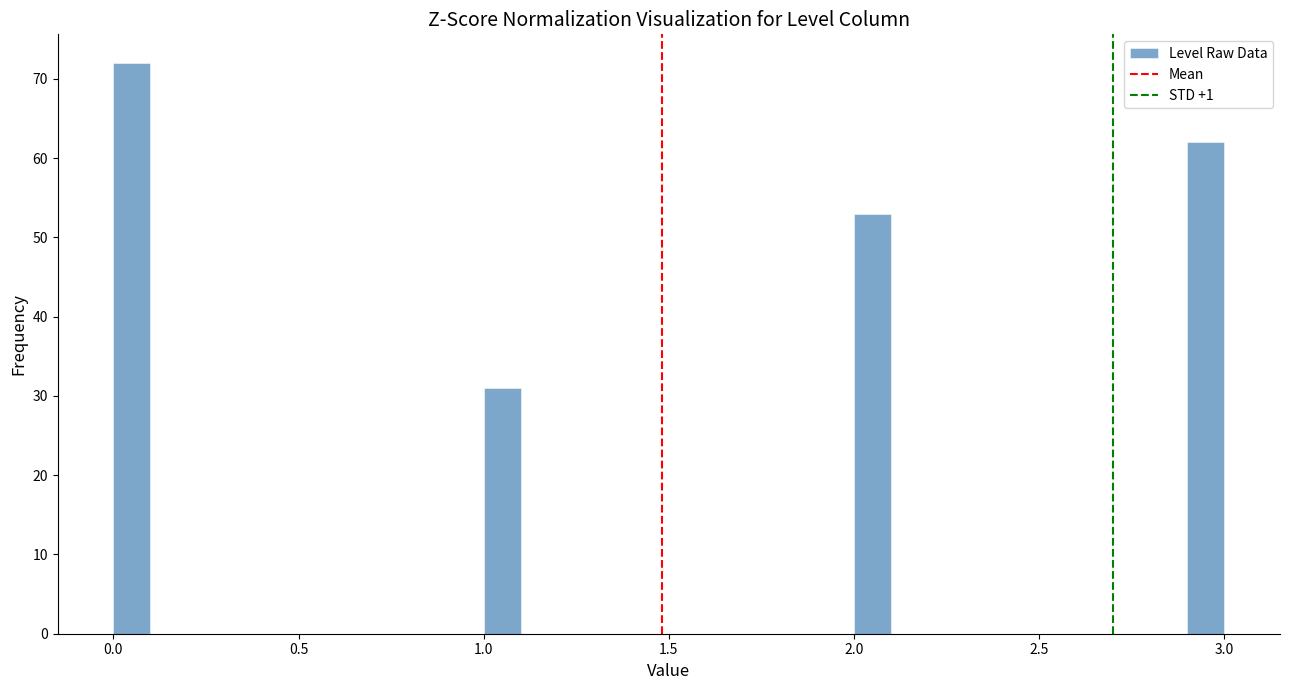

Read against the x-axis, roughly where is the centre of the tallest bar?

0.05